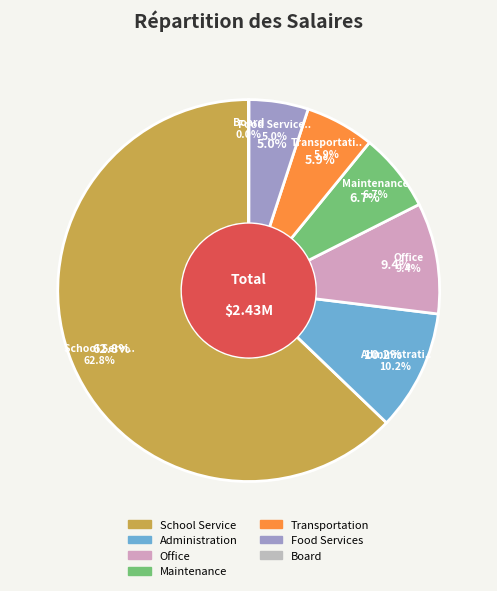

To the nearest percent, what portion does Food Services represent?

5%